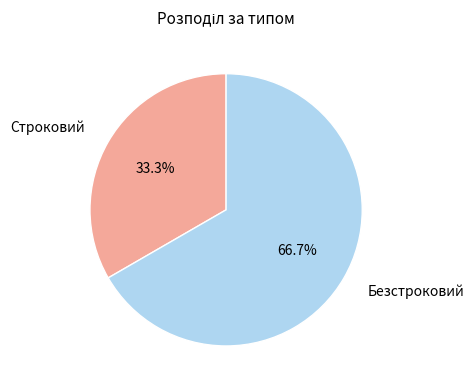

How many slices are in this pie chart?

2